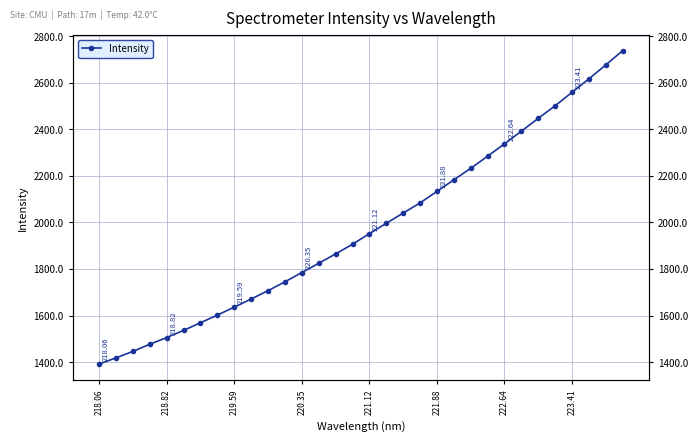

What is the greatest value displayed?

2737.9